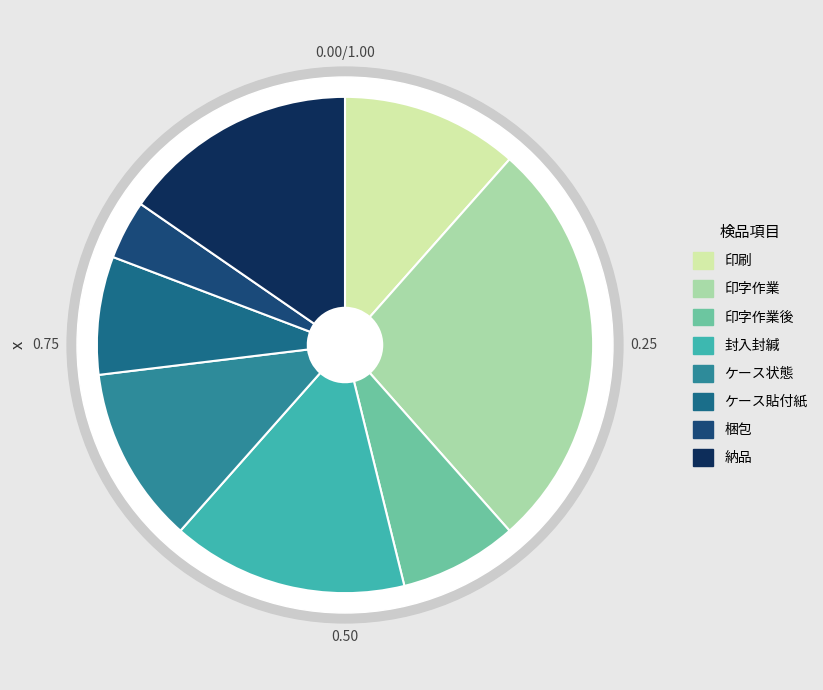

Is it true that 印刷 is 12% of the pie?

True